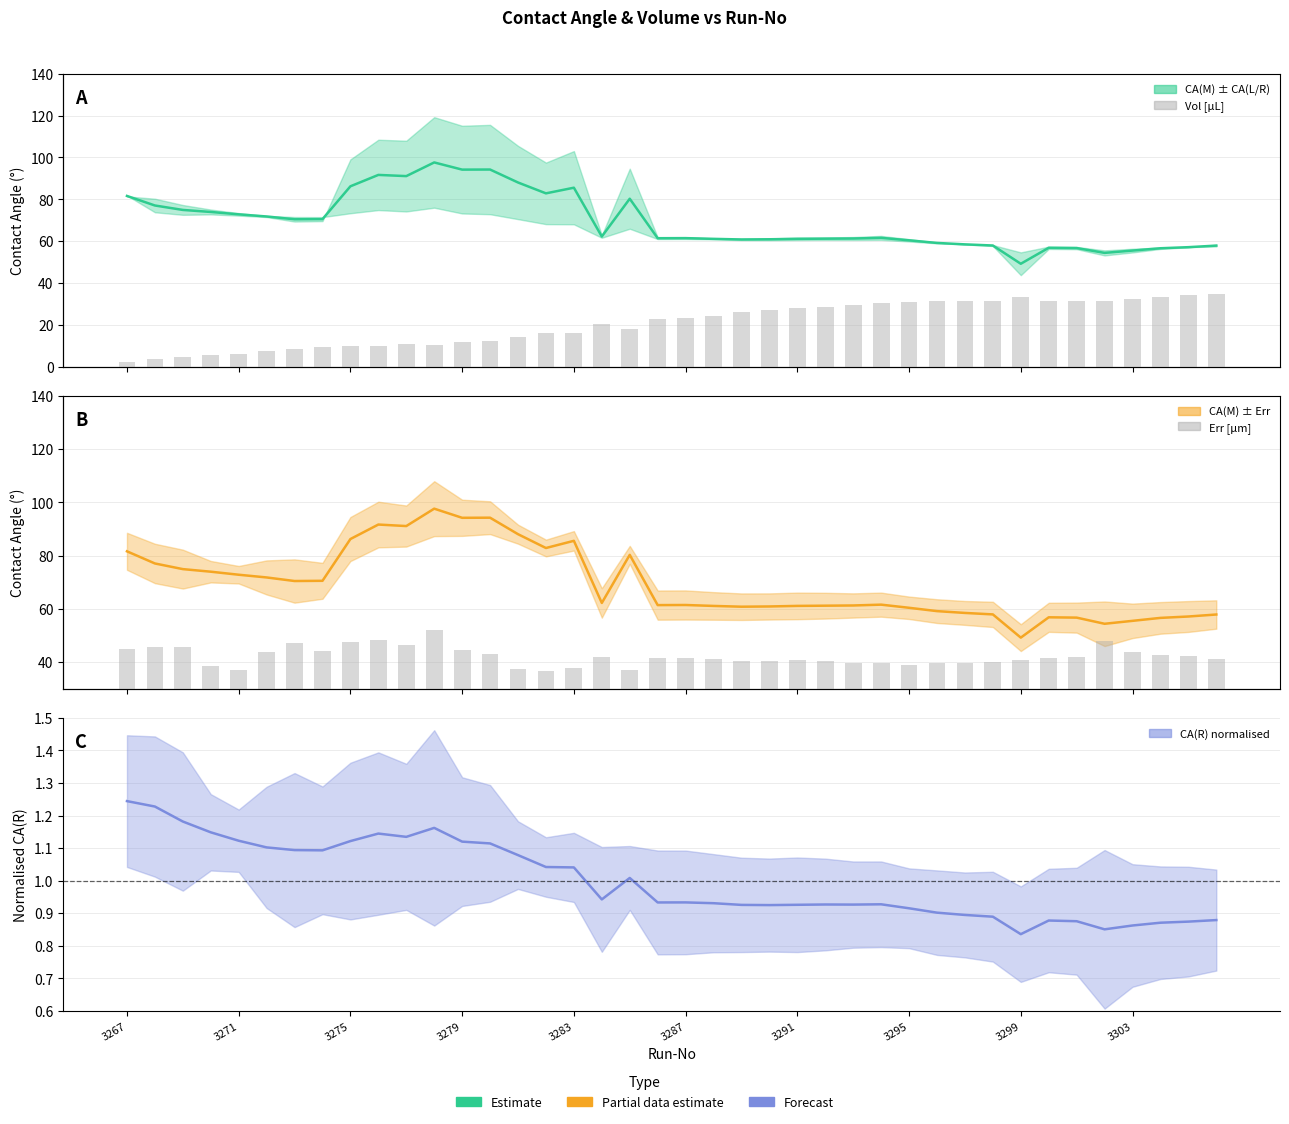

Reading left to right, what are all the values shown in this chart?

CA(M): 81.6	77.1	74.9	74.0	72.8	71.8	70.5	70.5	86.2	91.7	91.1	97.6	94.2	94.2	88.0	82.9	85.6	62.2	80.3	61.4	61.5	61.1	60.8	60.9	61.1	61.2	61.3	61.6	60.4	59.2	58.5	57.9	49.2	56.9	56.7	54.4	55.5	56.6	57.1	57.9
CA(R) norm.: 1.2	1.2	1.2	1.1	1.1	1.1	1.1	1.1	1.1	1.1	1.1	1.2	1.1	1.1	1.1	1.0	1.0	0.9	1.0	0.9	0.9	0.9	0.9	0.9	0.9	0.9	0.9	0.9	0.9	0.9	0.9	0.9	0.8	0.9	0.9	0.9	0.9	0.9	0.9	0.9
Vol: 1.4	2.0	2.5	3.0	3.4	4.2	4.7	5.2	5.3	5.4	5.8	5.8	6.5	6.8	7.6	8.7	8.7	11.0	9.8	12.3	12.8	13.3	14.2	14.7	15.2	15.6	16.1	16.7	16.9	17.0	17.1	17.1	18.3	17.0	17.0	17.1	17.6	18.1	18.6	19.1
Err: 7.0	7.4	7.3	4.0	3.3	6.4	8.1	6.7	8.3	8.6	7.7	10.3	6.8	6.2	3.6	3.1	3.6	5.5	3.4	5.5	5.5	5.2	5.0	4.9	5.0	4.8	4.5	4.5	4.2	4.5	4.5	4.7	5.0	5.5	5.6	8.4	6.5	5.9	5.8	5.3